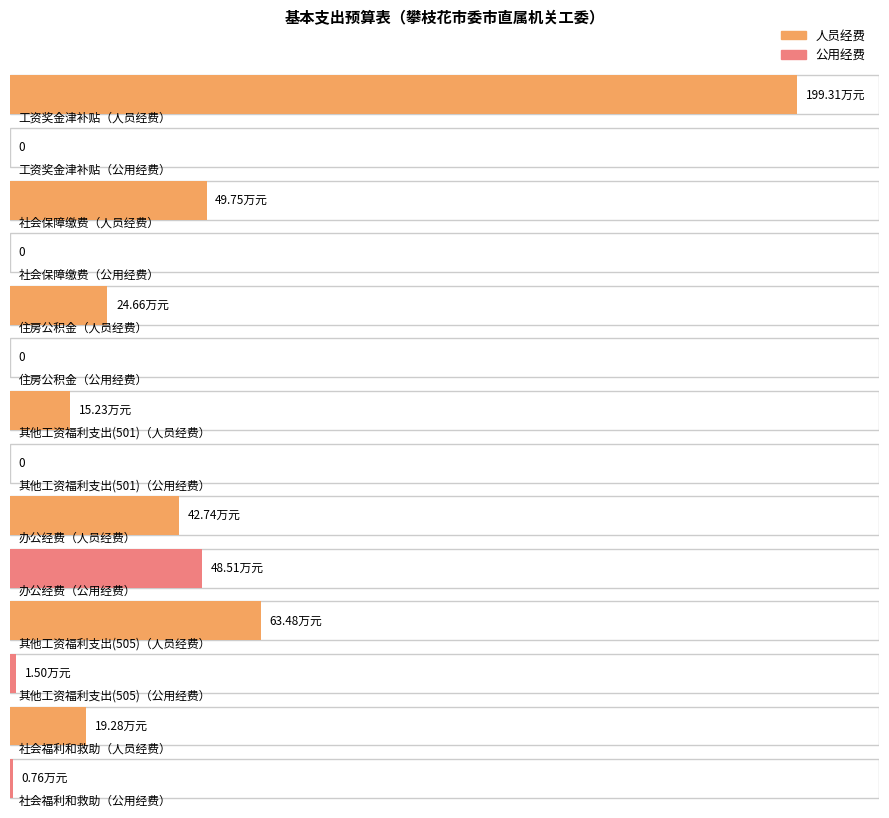

Which series has the largest total across all categories?

人员经费